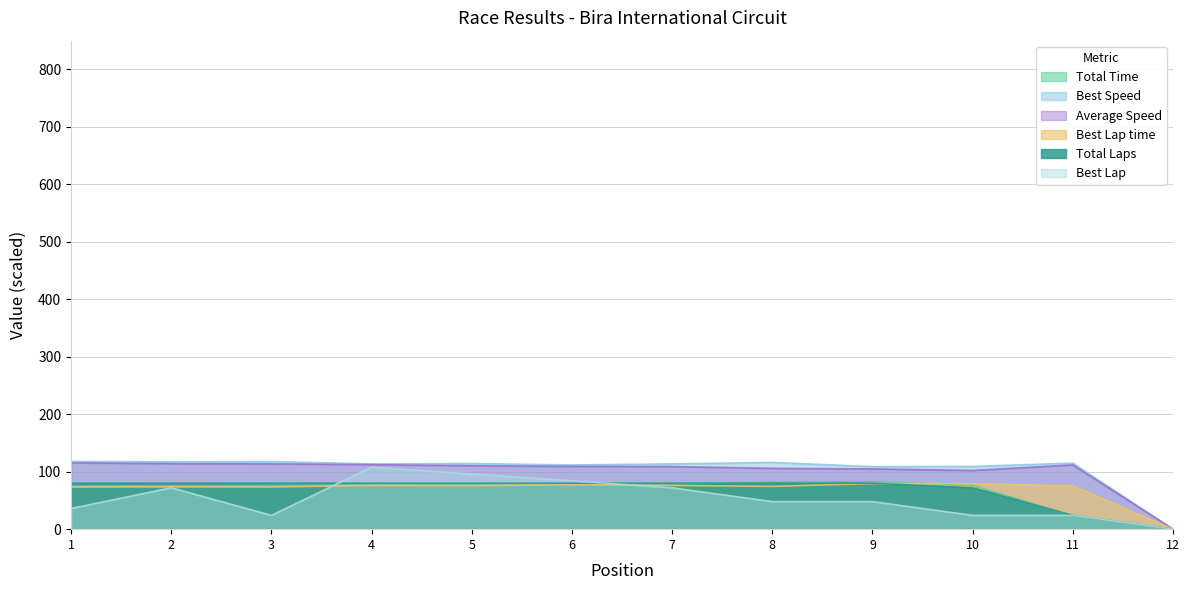

Which series changed the most between 8 and 12?

Best Speed